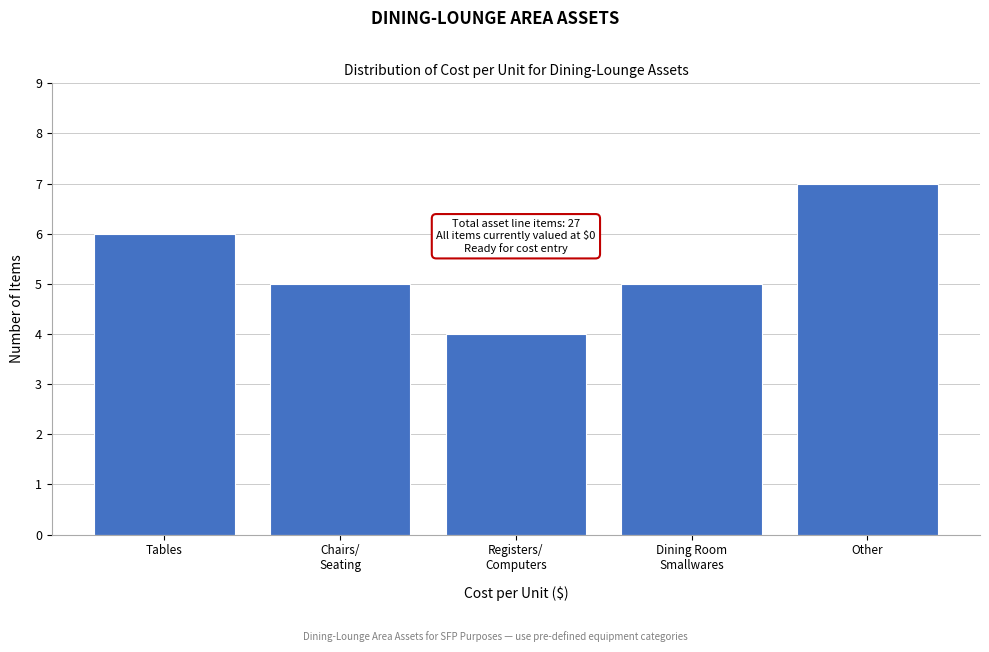

Reading left to right, extract all data points from this chart.

6	5	4	5	7